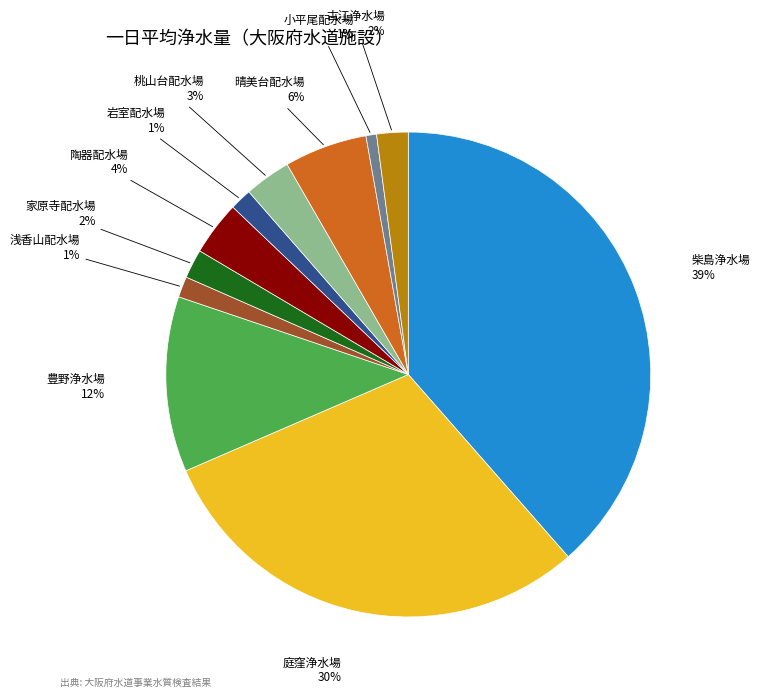

True or false: 家原寺配水場 accounts for 2% of the total.

True